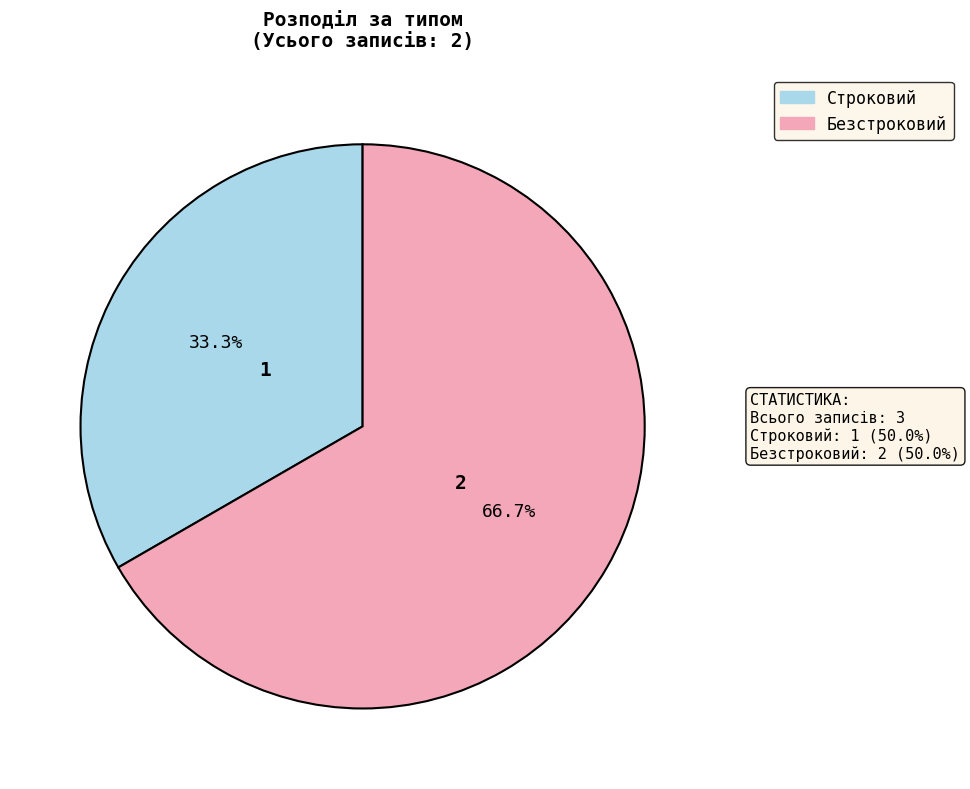

Between Безстроковий and Строковий, which is larger?

Безстроковий